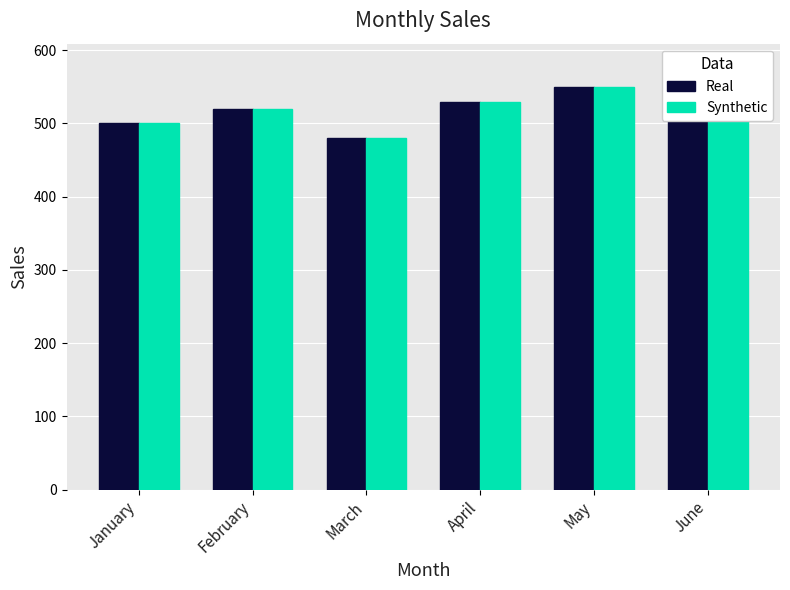

What is the maximum value shown in the chart?

580